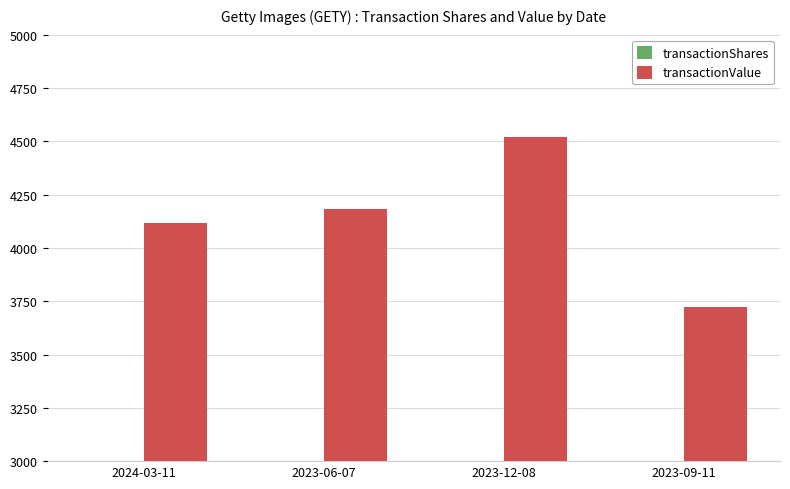

At which category is the sum across all series the highest?

2023-12-08